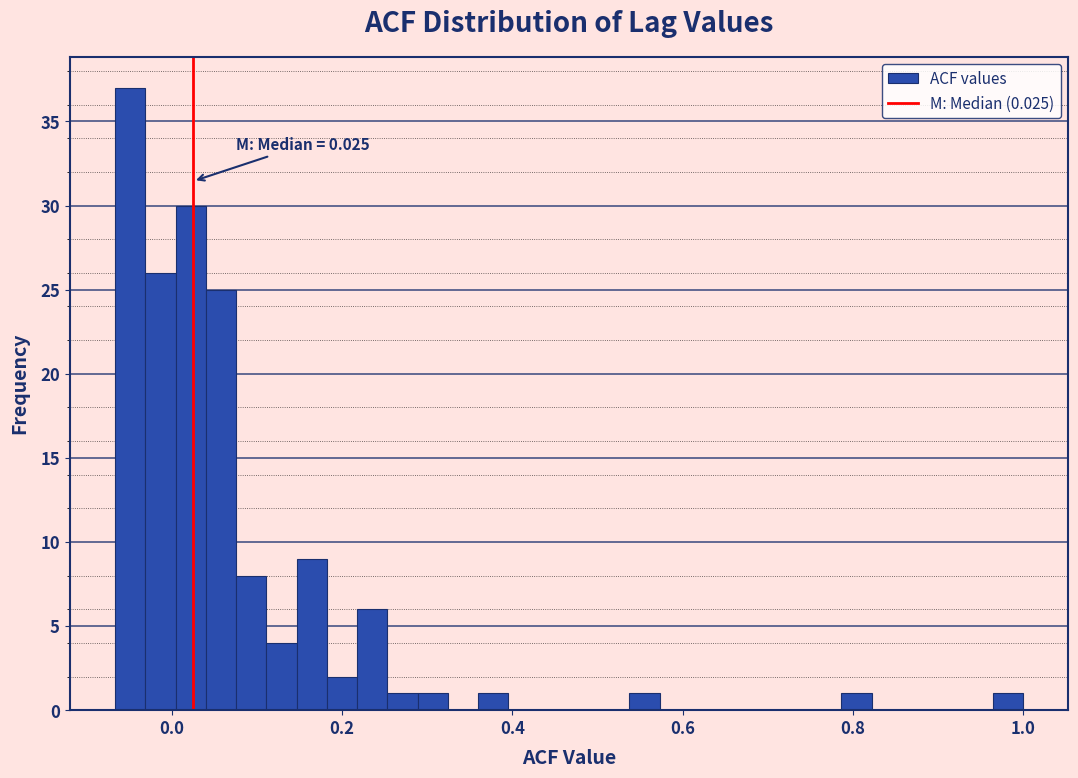

Read against the x-axis, roughly where is the centre of the tallest bar?

-0.04